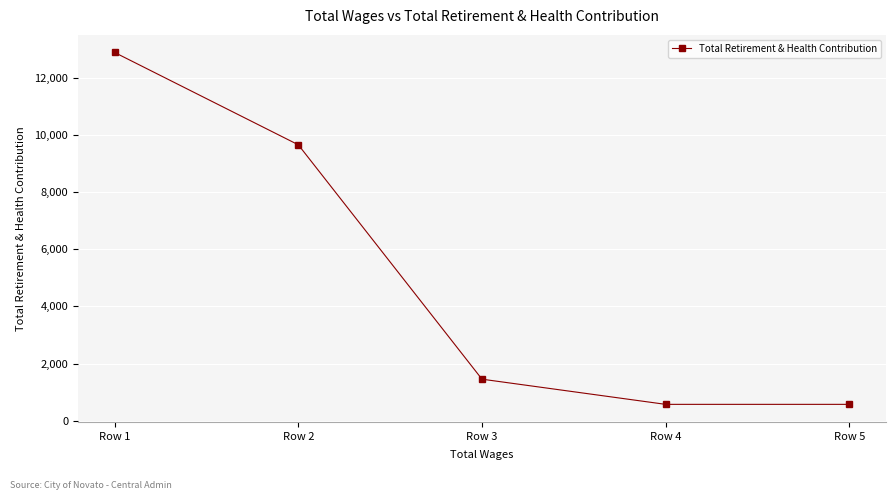

True or false: there are more than 2 points higher than both neighbors.

False